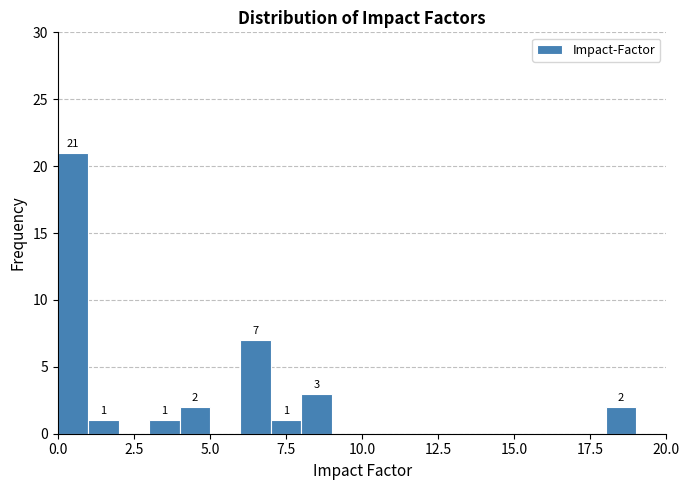

Read against the x-axis, roughly where is the centre of the tallest bar?

0.5